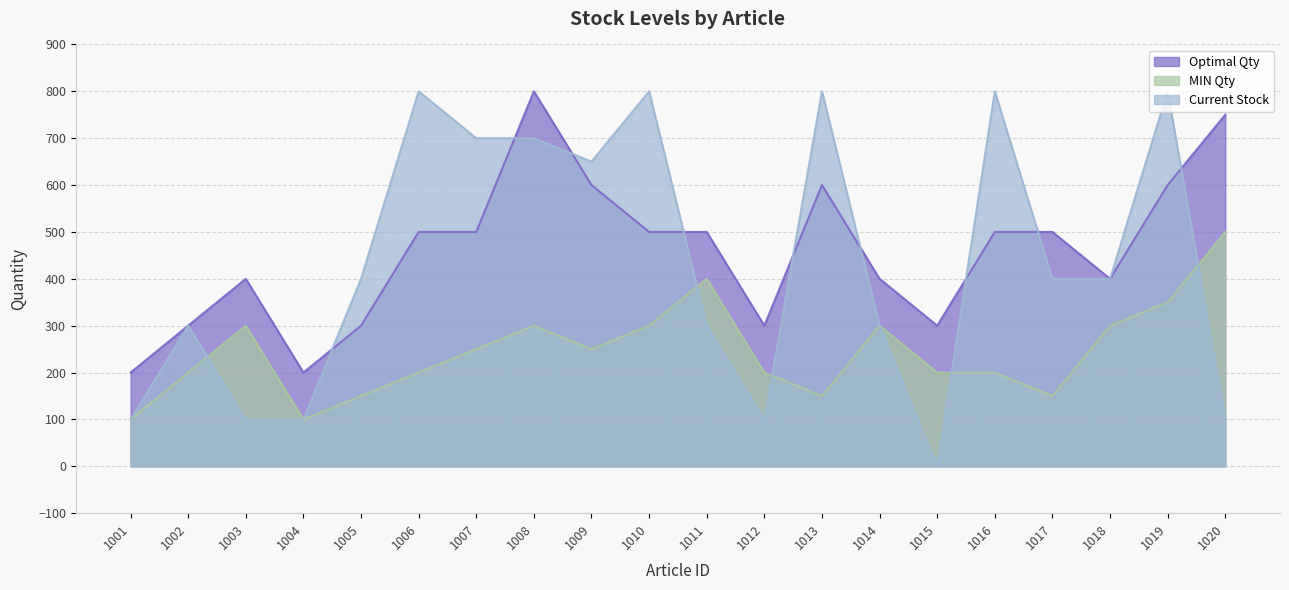

What is the sum of the Optimal Qty values at 1003 and 1012?

700